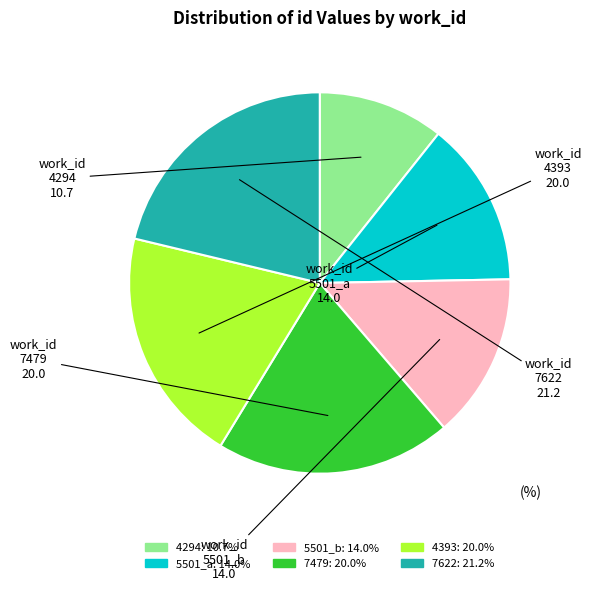

What is the smallest slice in the pie chart?

4294